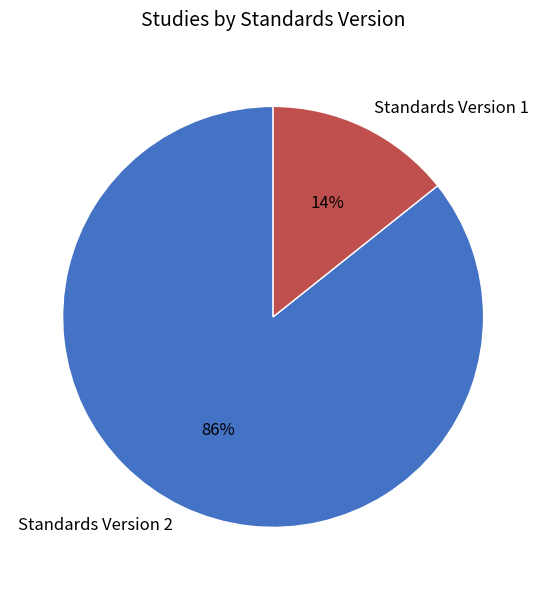

What is the smallest slice in the pie chart?

Standards Version 1